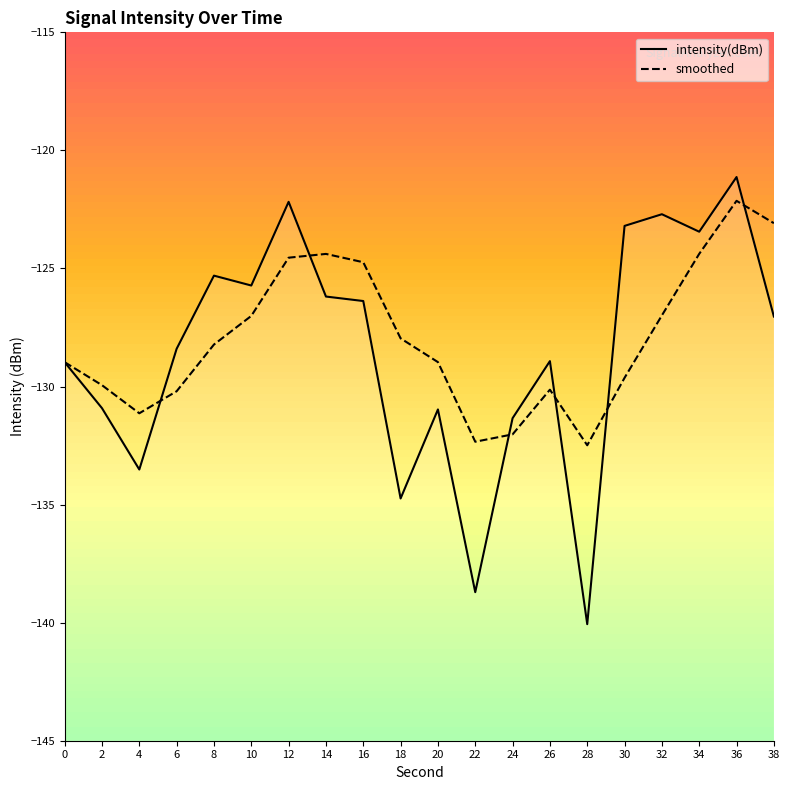

What is the smallest value displayed?

-140.1